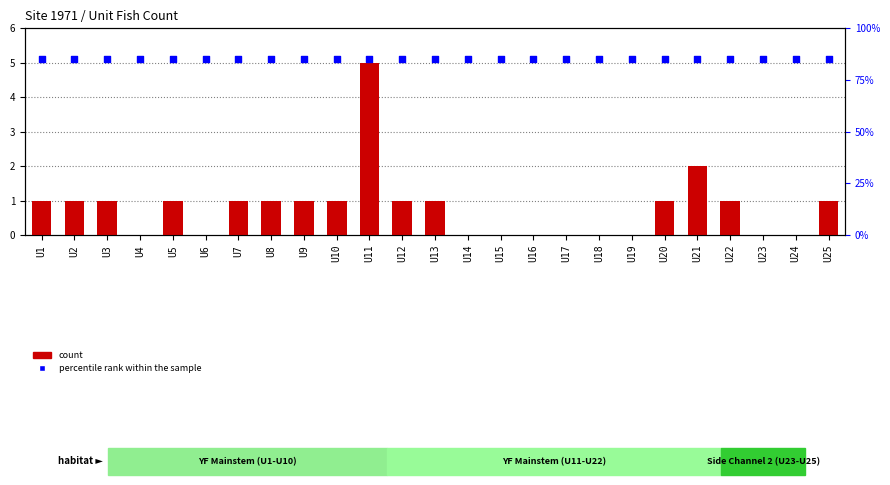

Which series has the largest total across all categories?

percentile rank within the sample